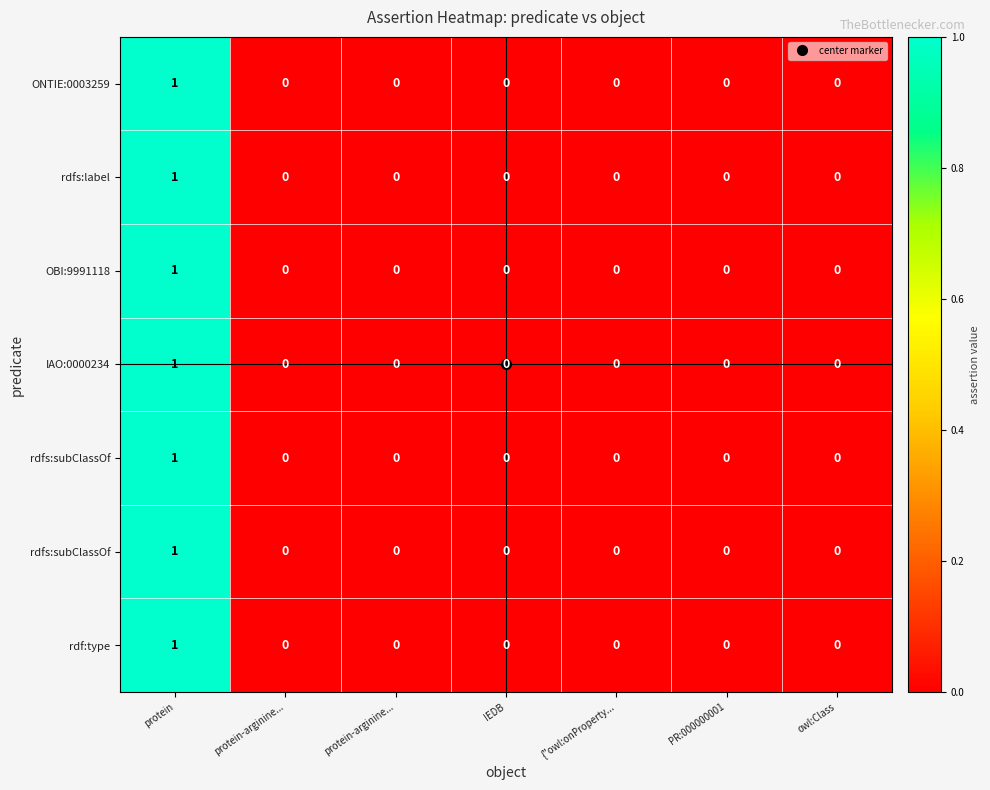

At which category does the chart reach its peak across all series?

protein